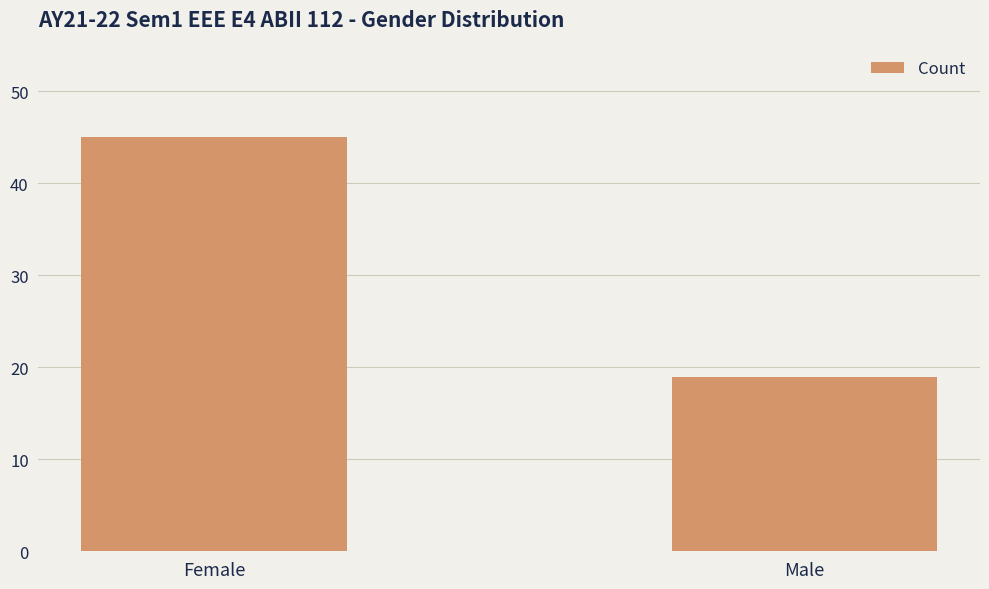

Which has a higher value, Male or Female?

Female